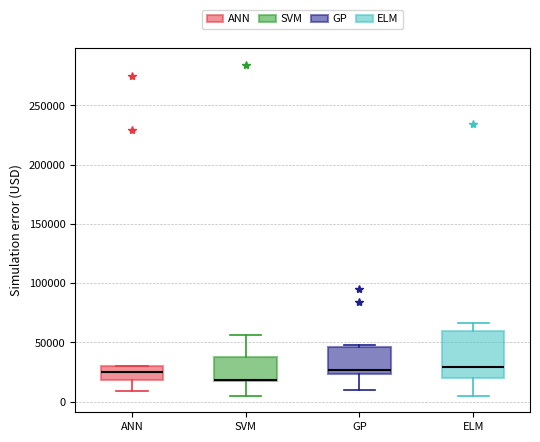

Comparing the boxes themselves (not the whiskers), which one is the tallest?

ELM